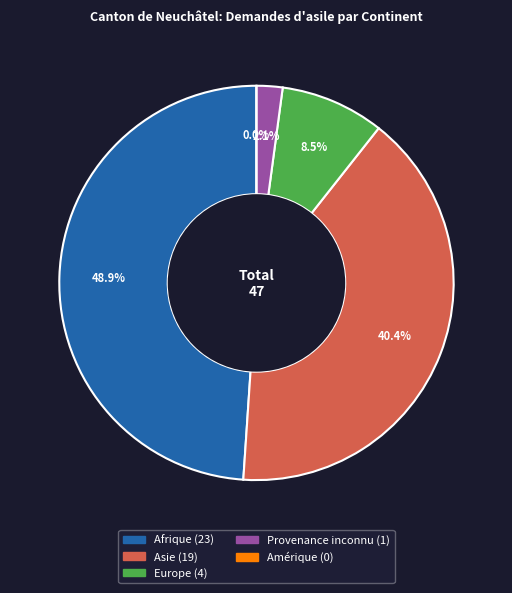

Count the number of slices in the pie.

5